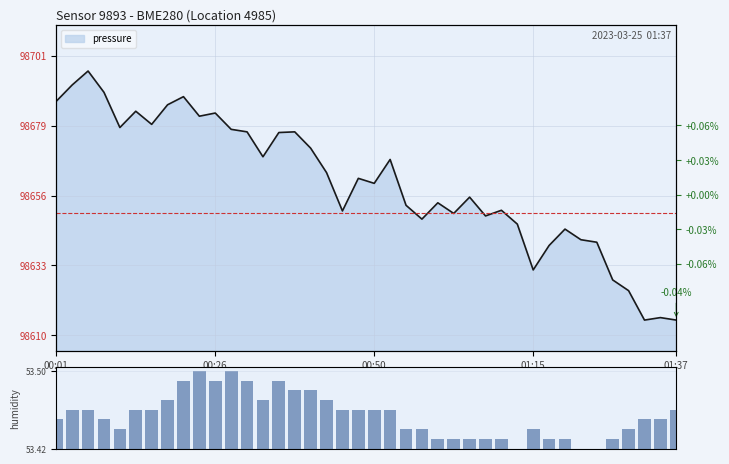

What is the difference between the maximum and minimum values?

0.1